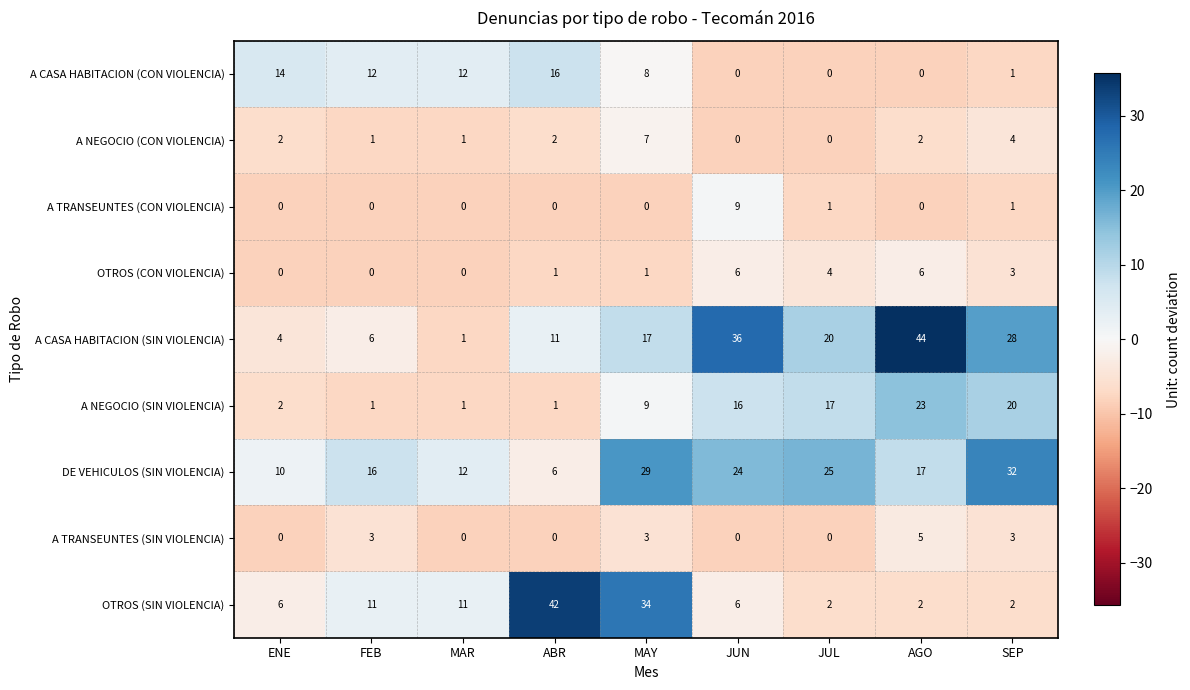

What is the spread (max minus min) of values at JUN?

36